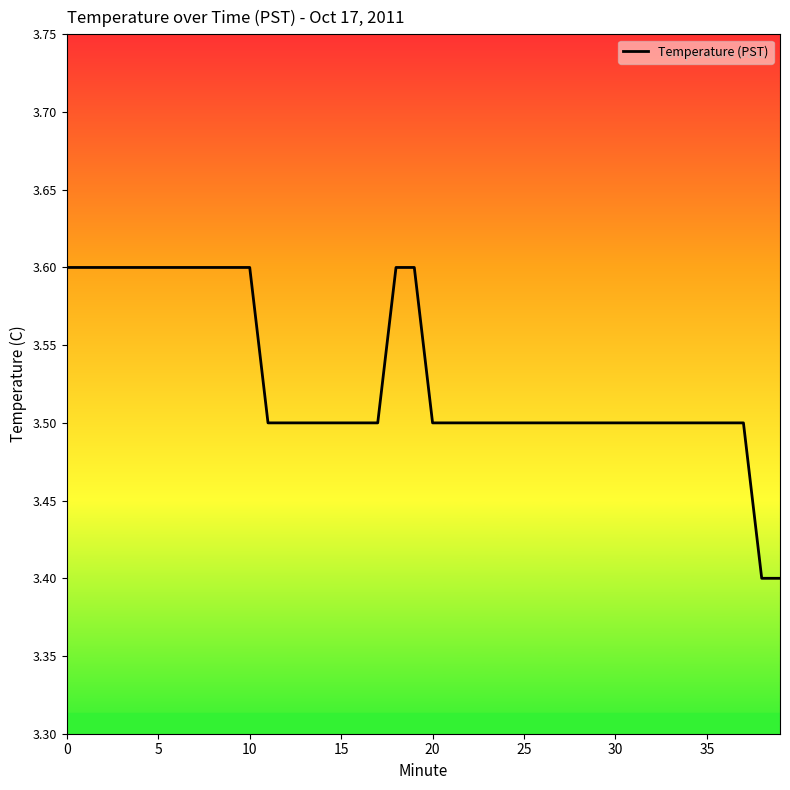

What is the maximum value shown in the chart?

3.6